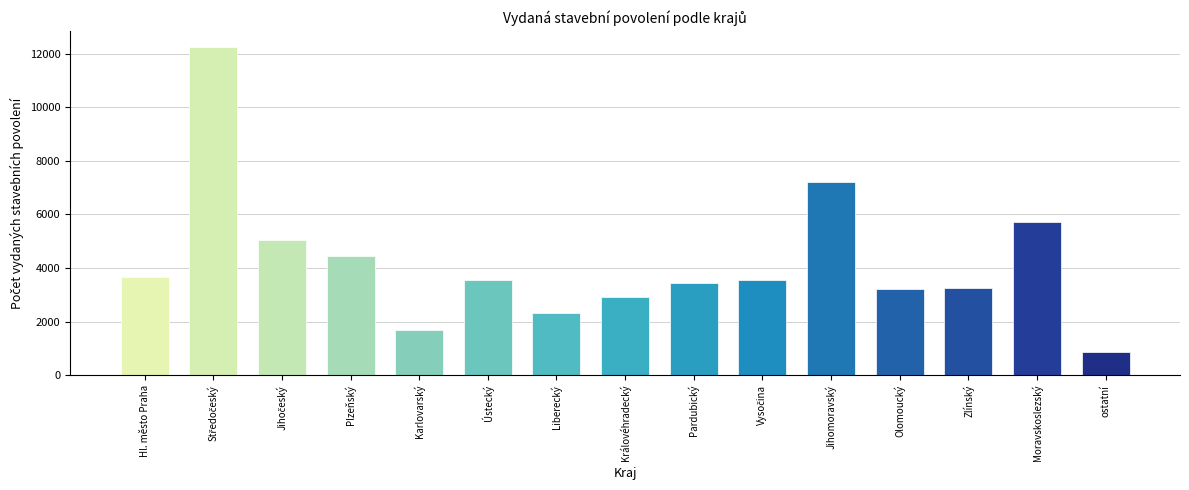

Which category has the lowest value across all series?

ostatní